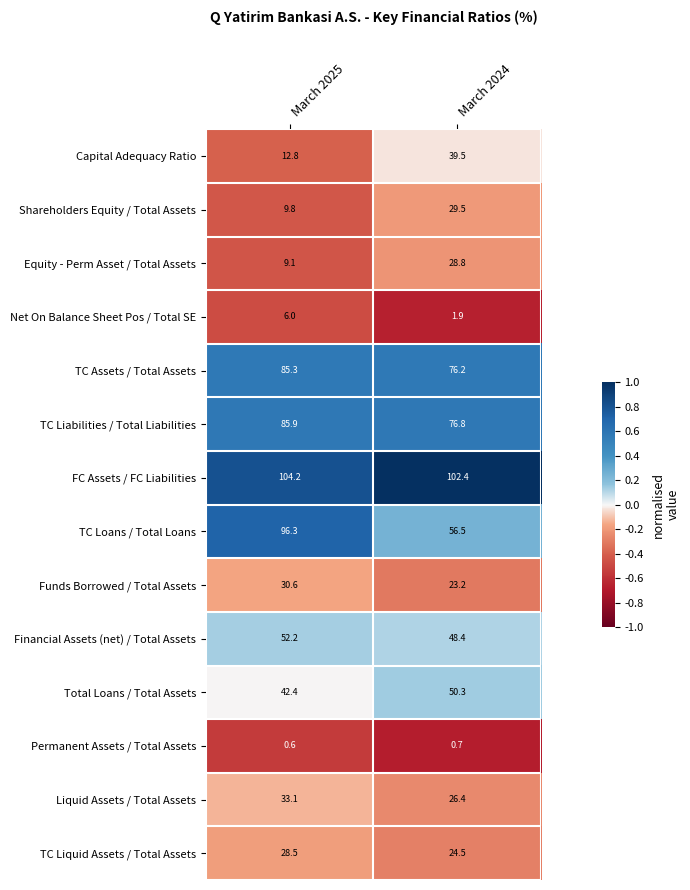

Rank the categories by TC Liquid Assets / Total Assets value from lowest to highest.

March 2024, March 2025